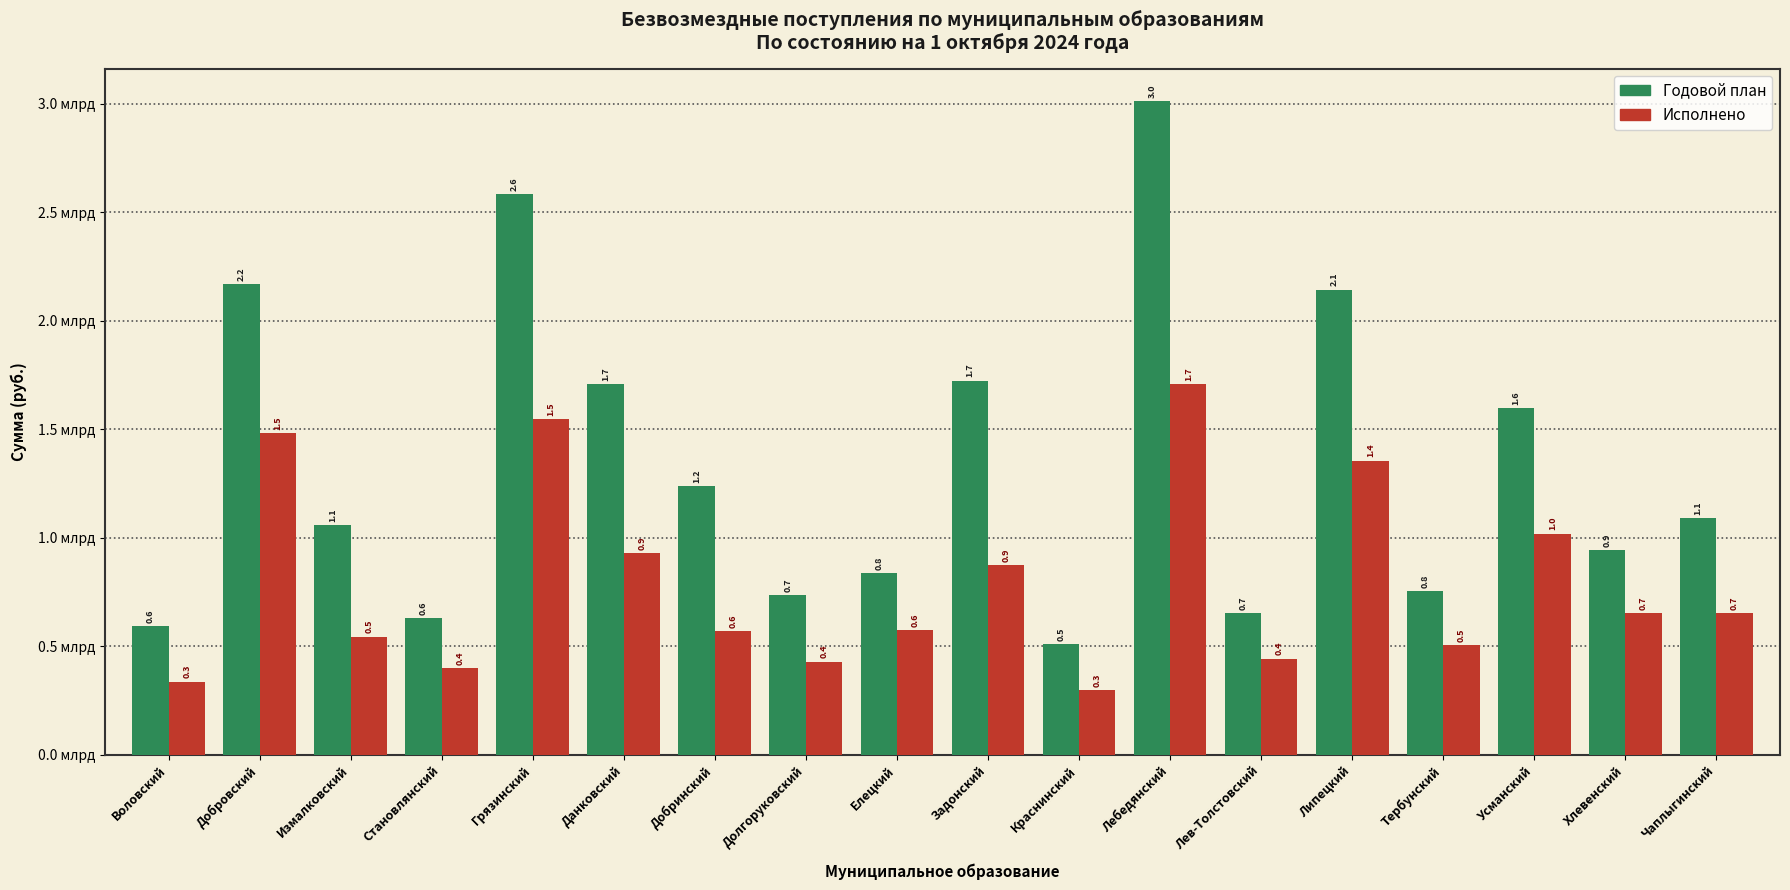

What are all the series names shown in the legend?

Годовой план, Исполнено